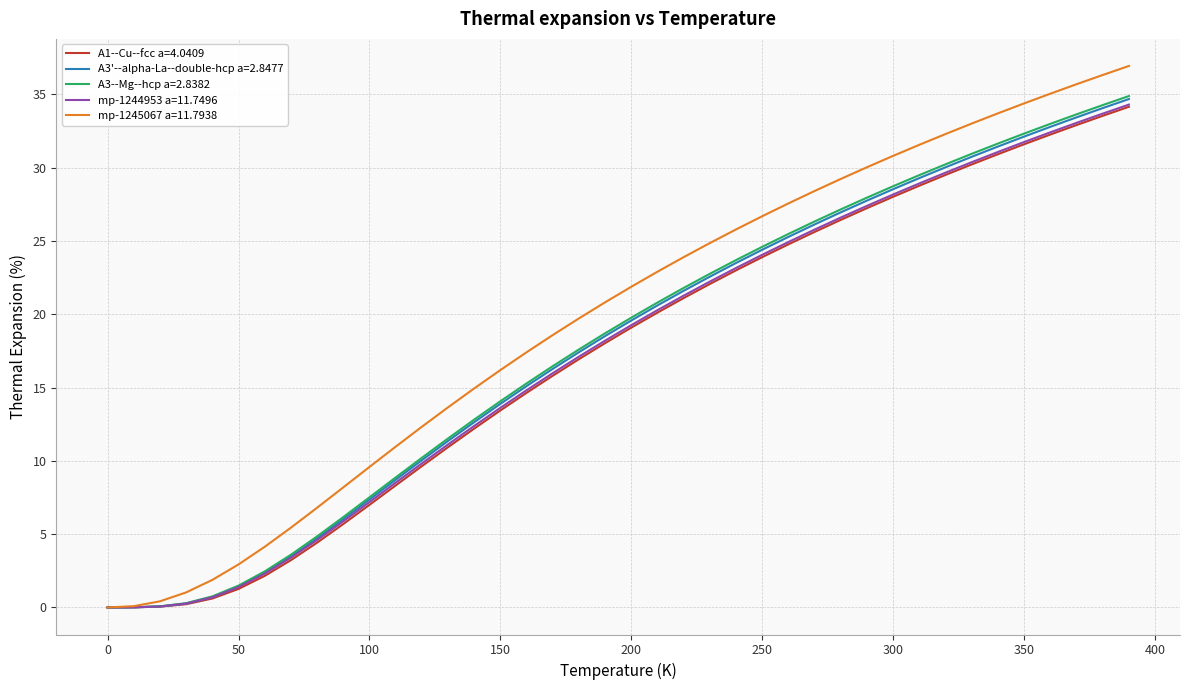

Which series has the largest total across all categories?

mp-1245067 a=11.7938